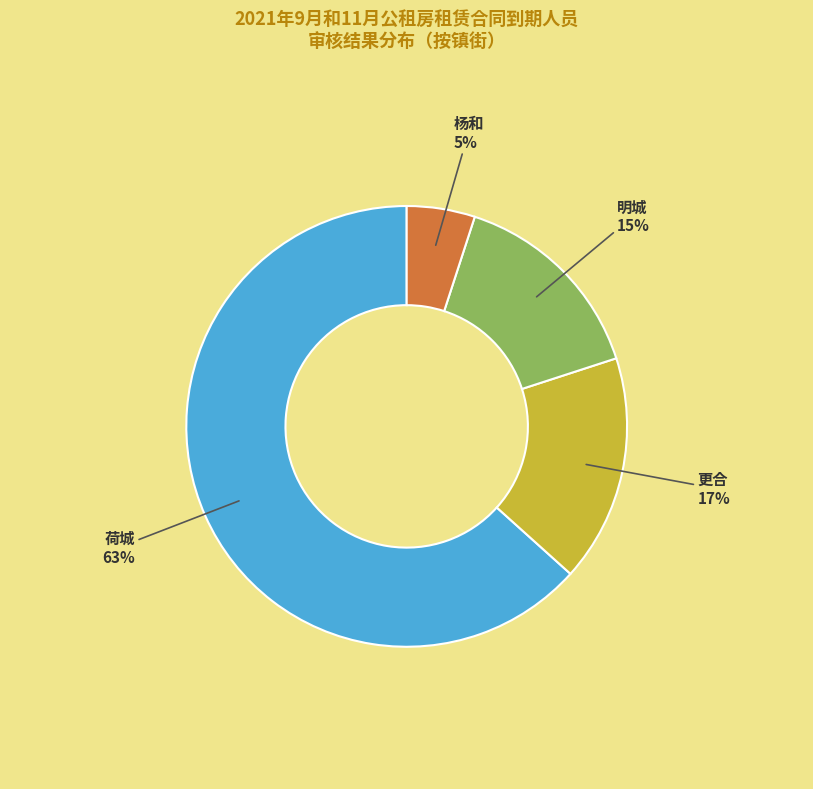

How many slices are in this pie chart?

4